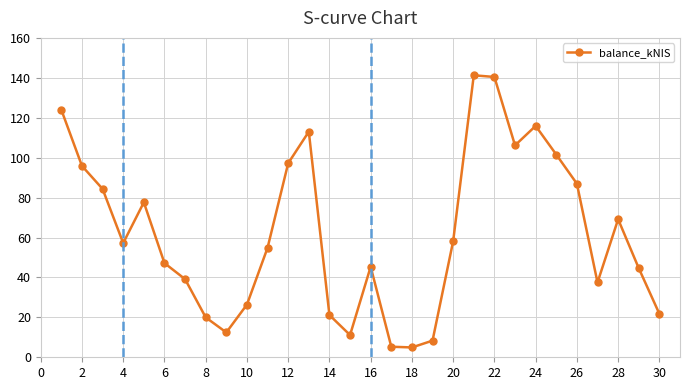

How many points are lower than both their immediate neighbors (excluding endpoints)?

6